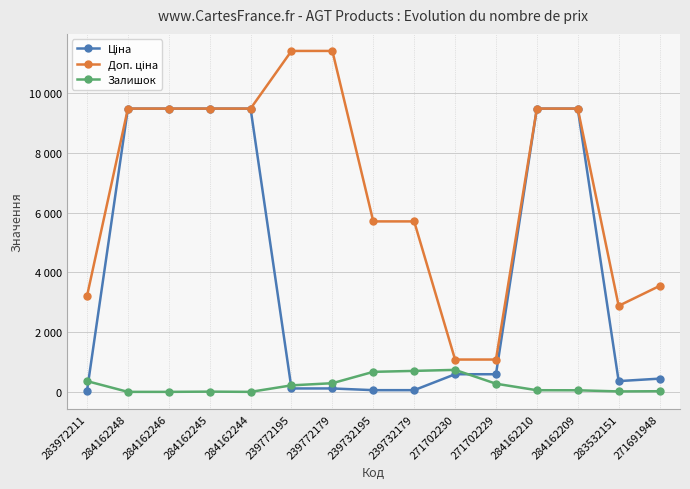

At 284162209, list the series in order from largest to smallest.

Ціна, Доп. ціна, Залишок